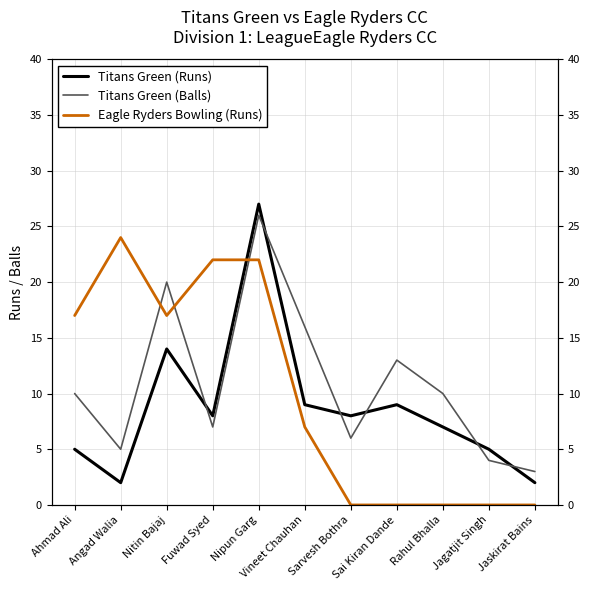

Where is the first local minimum for Titans Green (Runs)?

Angad Walia